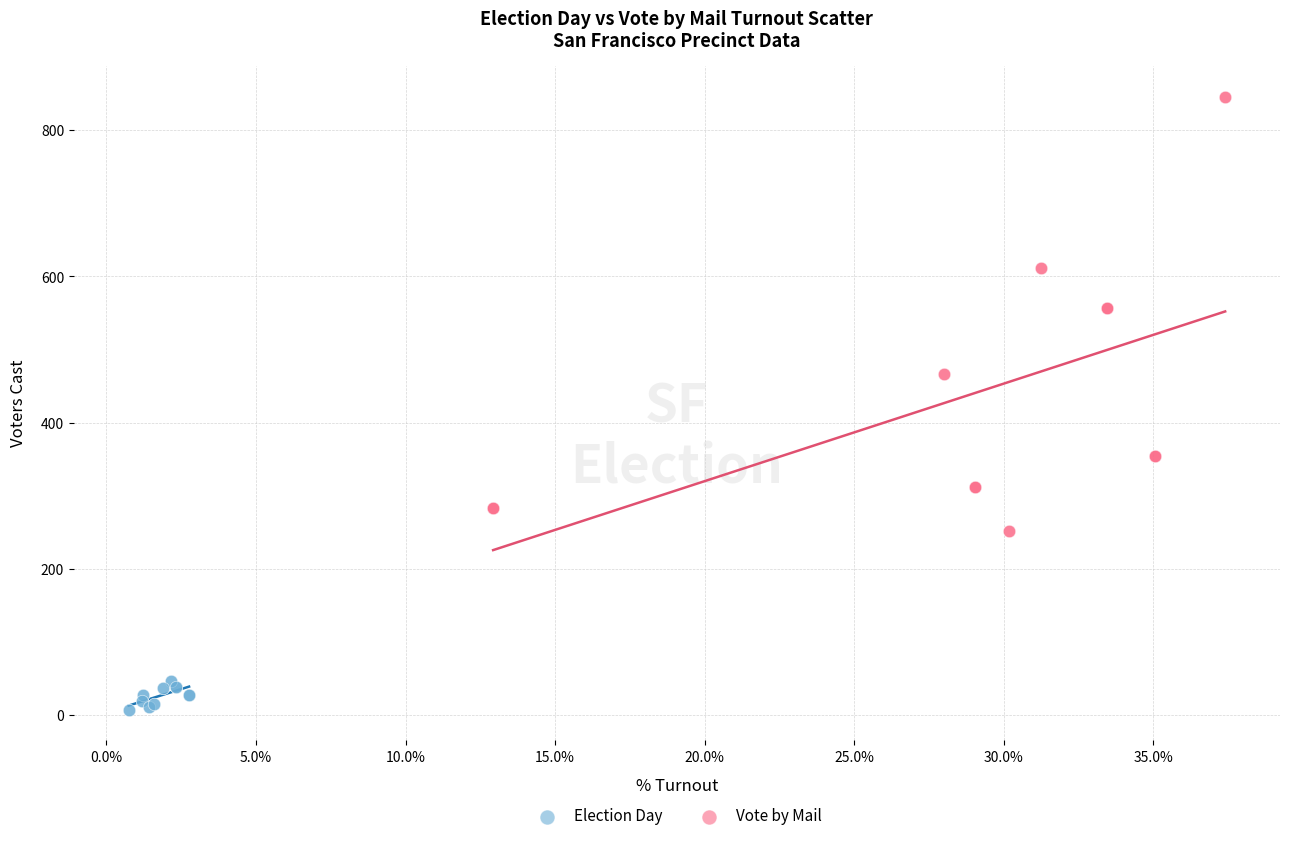

Which series reaches the minimum Y coordinate?

Election Day